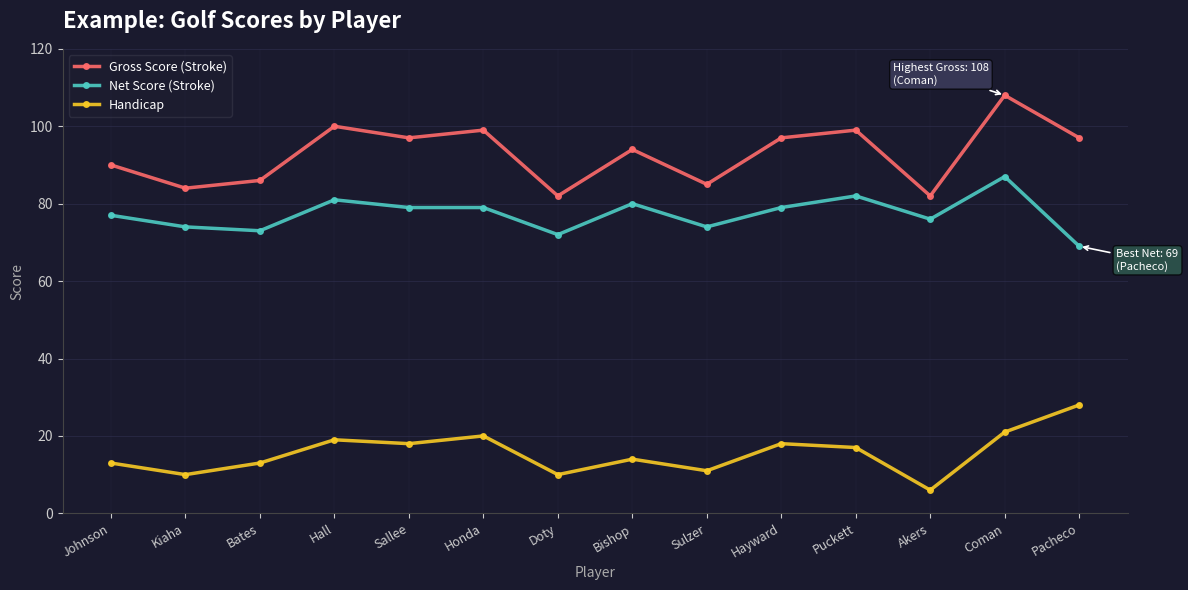

Is it true that Net Score (Stroke) equals 74 at Sulzer?

True